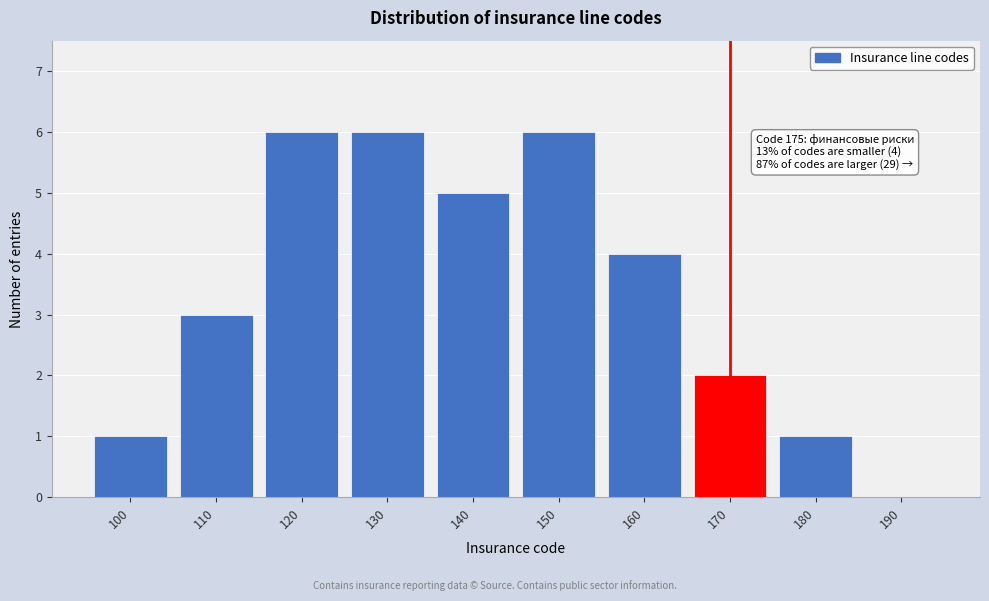

Reading left to right, list all the values displayed in this chart.

100=1	110=3	120=6	130=6	140=5	150=6	160=4	170=2	180=1	190=0